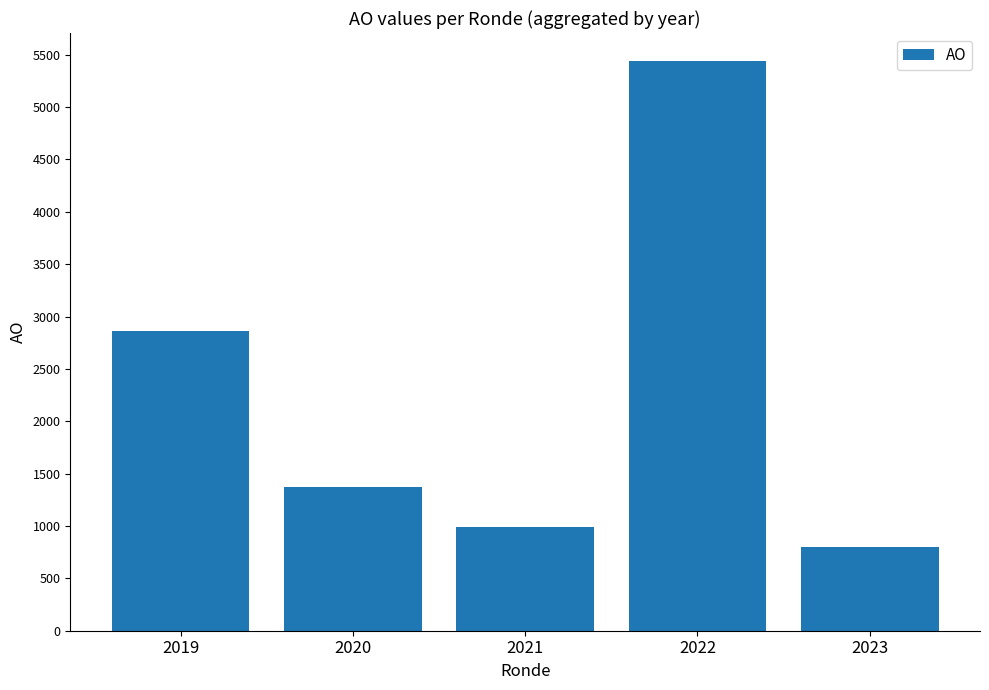

What is the value of the 3rd bar from the left?

994